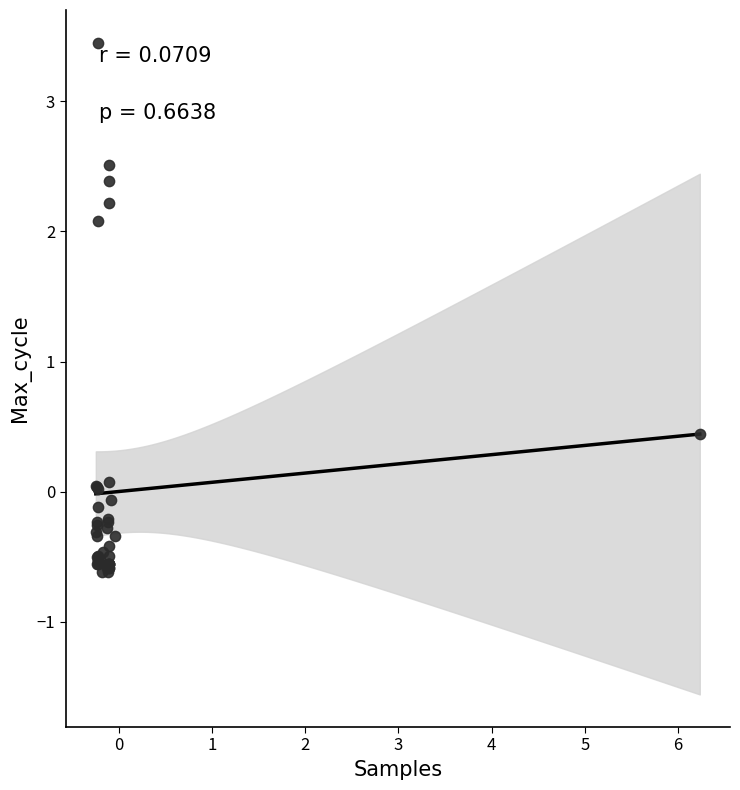

What Y value in the scatter plot is closest to 1?

0.4